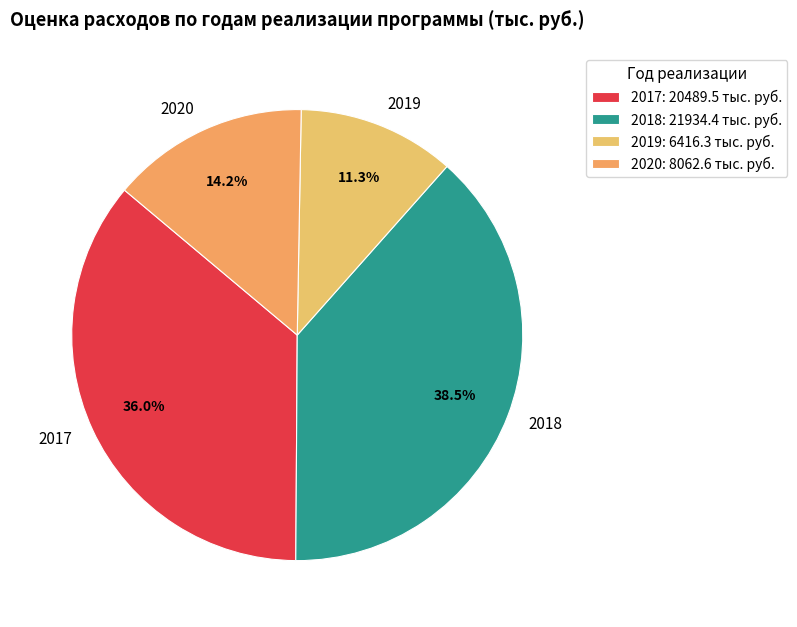

Does 2019 represent more than half of the total?

No